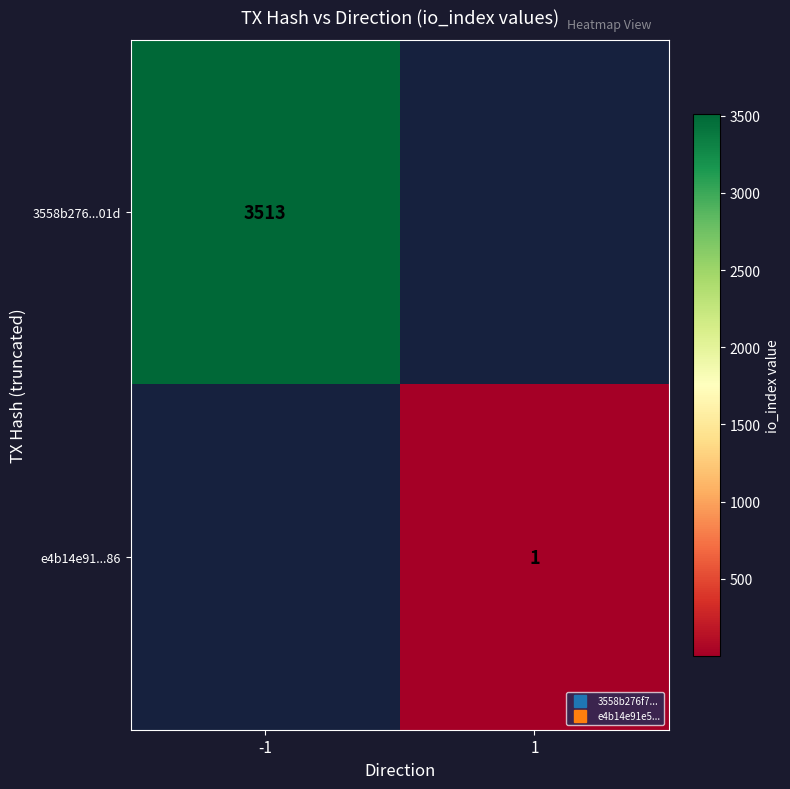

At how many categories does at least one series exceed 3241?

1